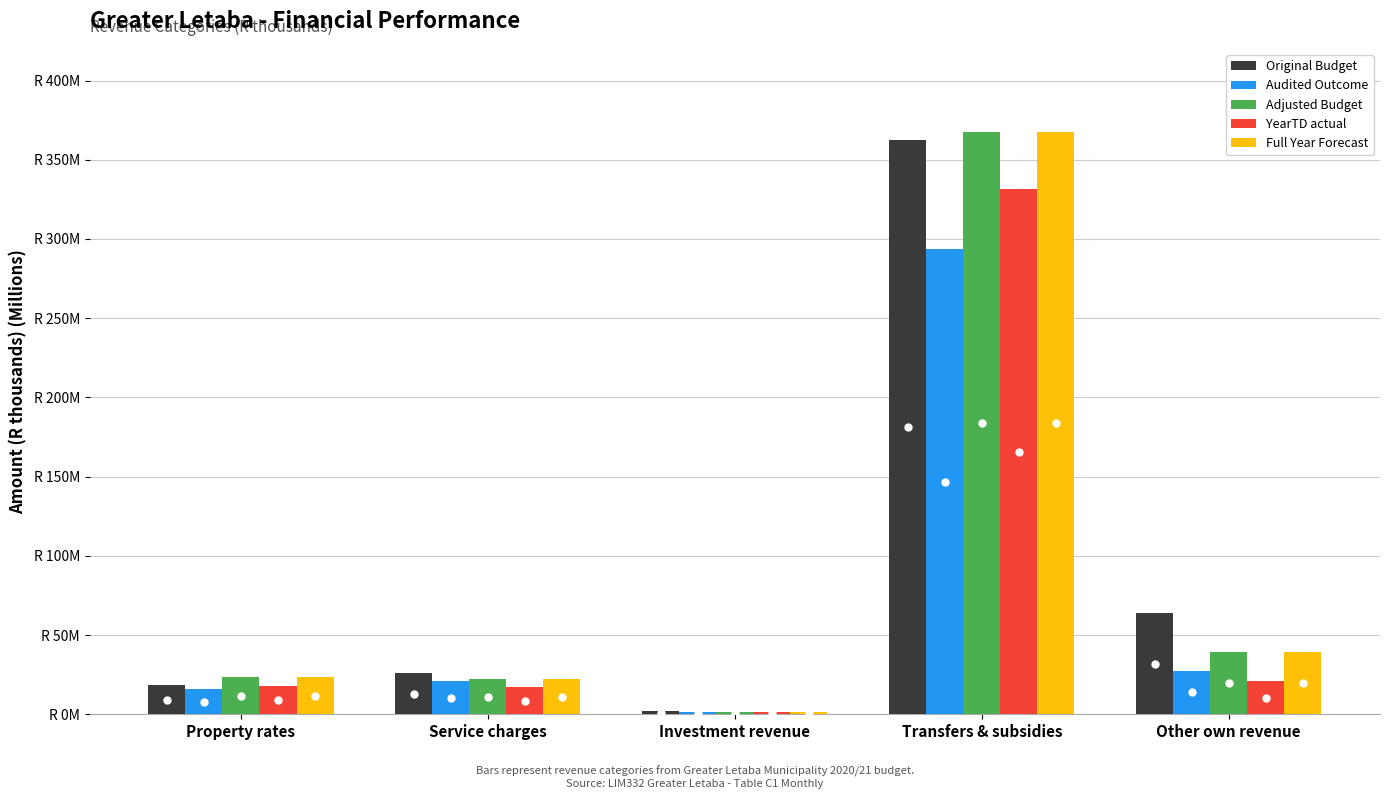

What are all the series names shown in the legend?

Original Budget, Audited Outcome, Adjusted Budget, YearTD actual, Full Year Forecast